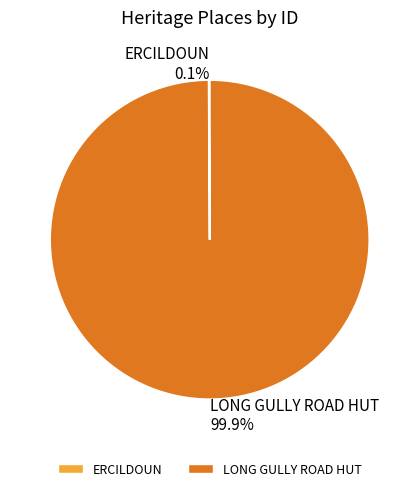

What portion of the pie excludes LONG GULLY ROAD HUT?

0.1%